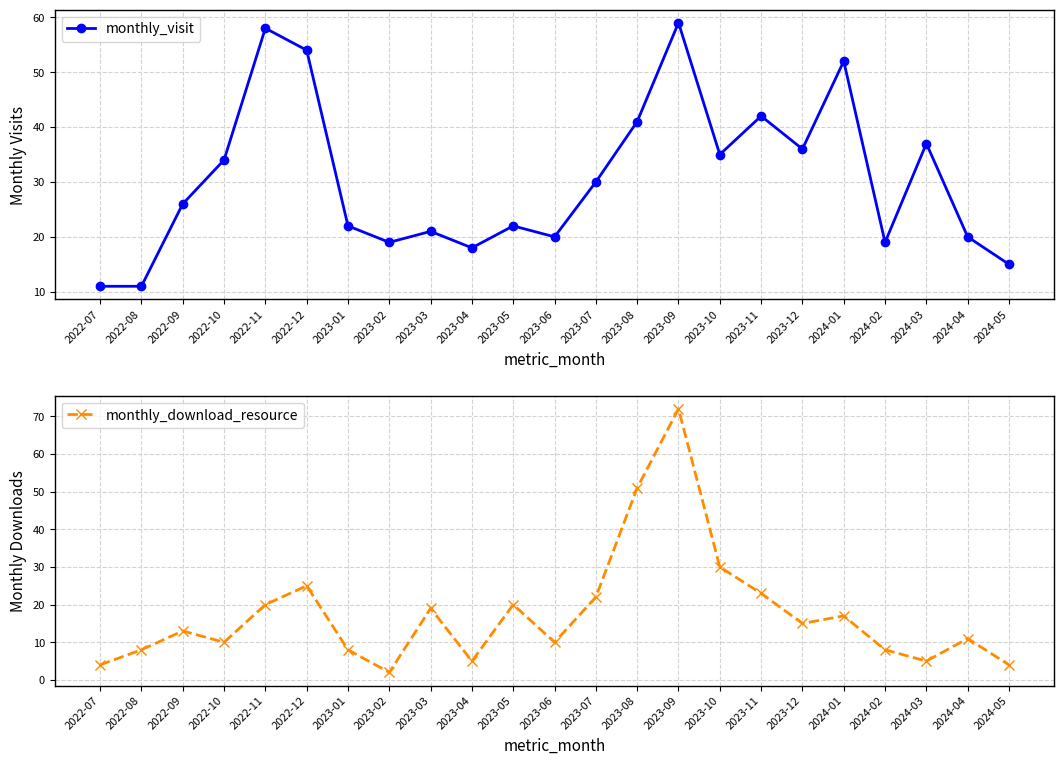

True or false: monthly_download_resource has more than 0 points higher than both neighbors.

True